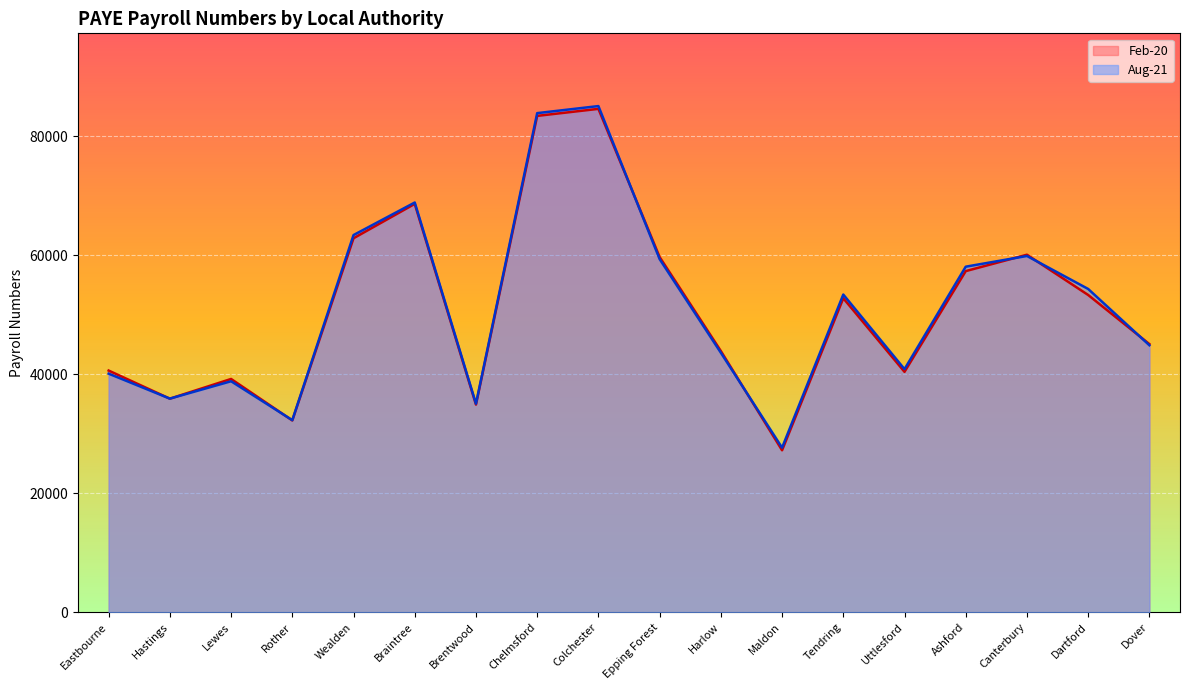

What is the maximum value shown in the chart?

85050